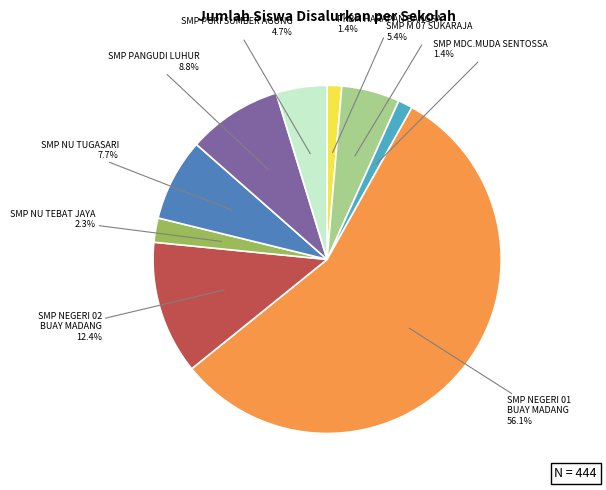

Combined, do SMP M 07 SUKARAJA and SMP NU TEBAT JAYA account for over 50%?

No